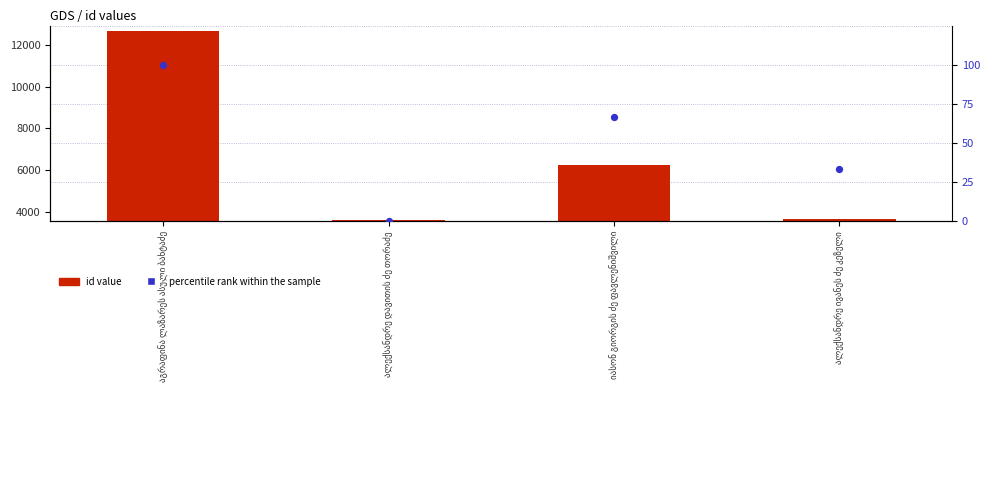

Which series reaches the minimum Y coordinate?

percentile rank within the sample